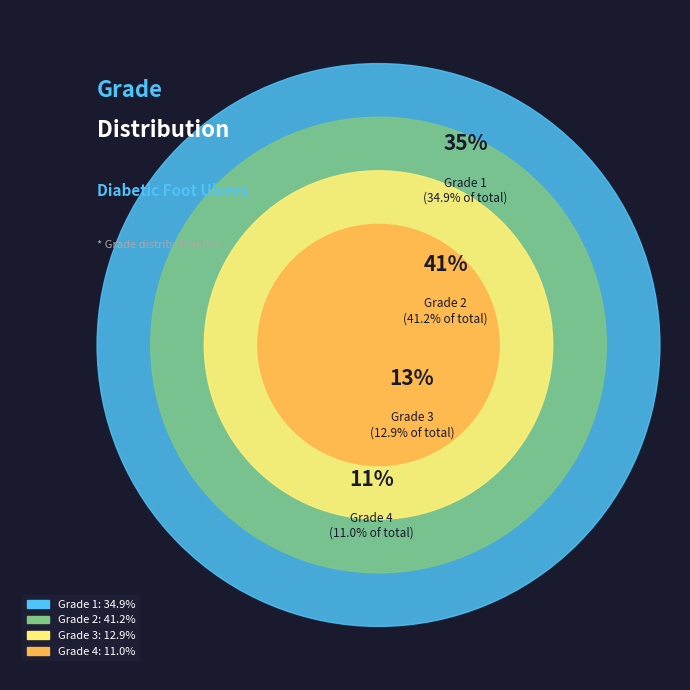

True or false: Grade 3 accounts for 5% of the total.

False